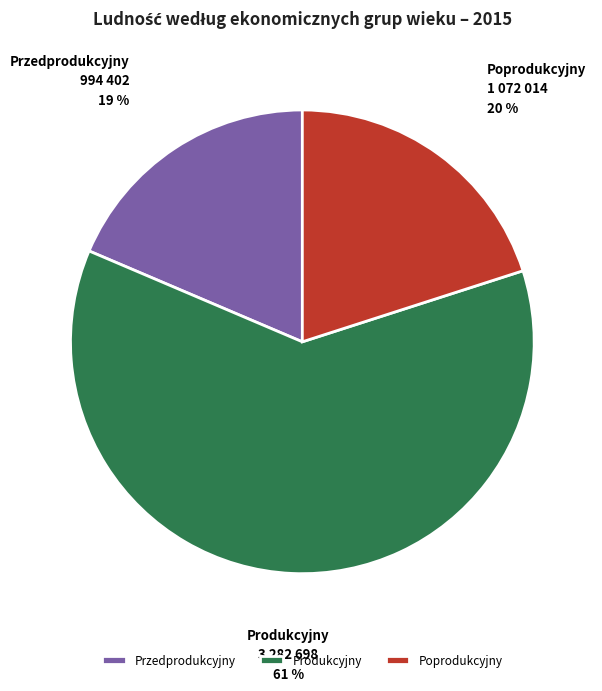

How many segments does this pie chart have?

3